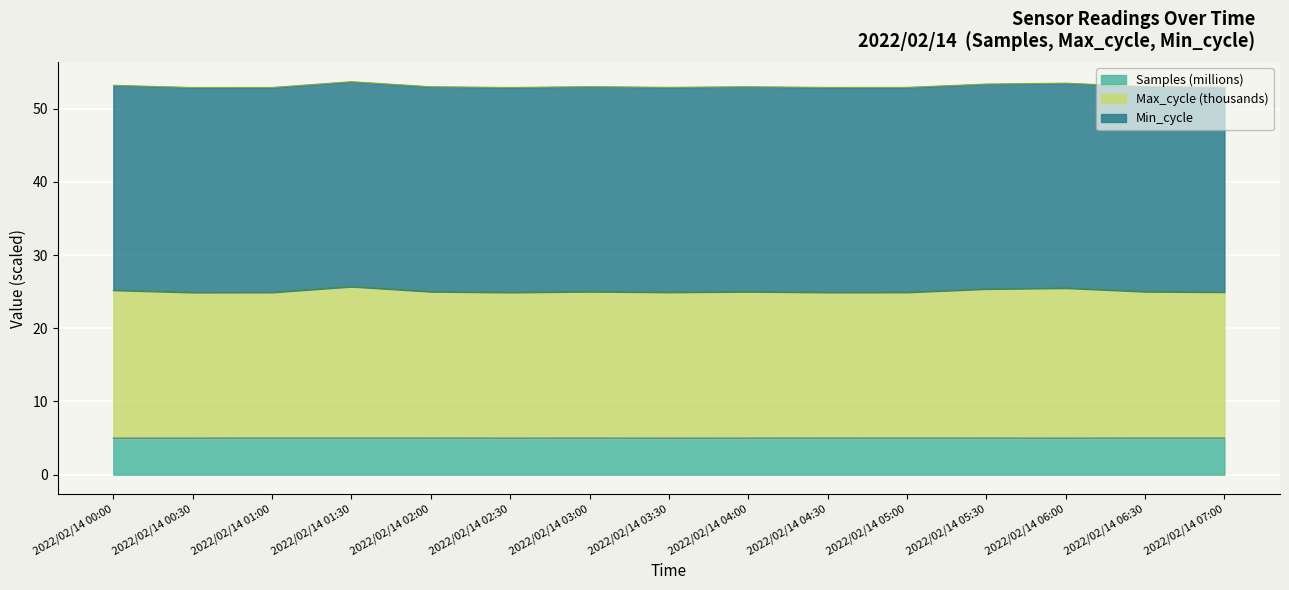

Which category has the lowest value in the Samples series?

2022/02/14 00:00